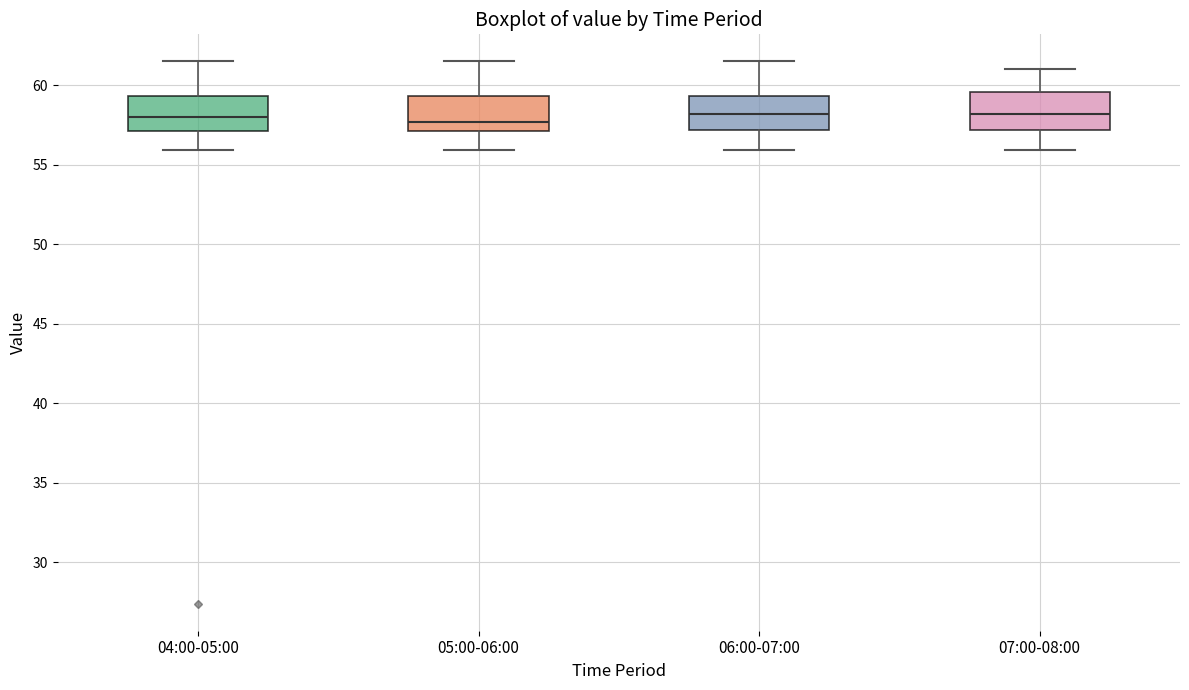

Reading left to right, read every box against the y-axis: the position of its median line, the range the box covers, and the ends of its whiskers. The values are not printed on the chart, so give them approximately, as read against the axis.

04:00-05:00: median 58.0, box 57.0 to 59.5, whiskers 56.0 to 61.5
05:00-06:00: median 57.5, box 57.0 to 59.5, whiskers 56.0 to 61.5
06:00-07:00: median 58.0, box 57.0 to 59.5, whiskers 56.0 to 61.5
07:00-08:00: median 58.0, box 57.0 to 59.5, whiskers 56.0 to 61.0